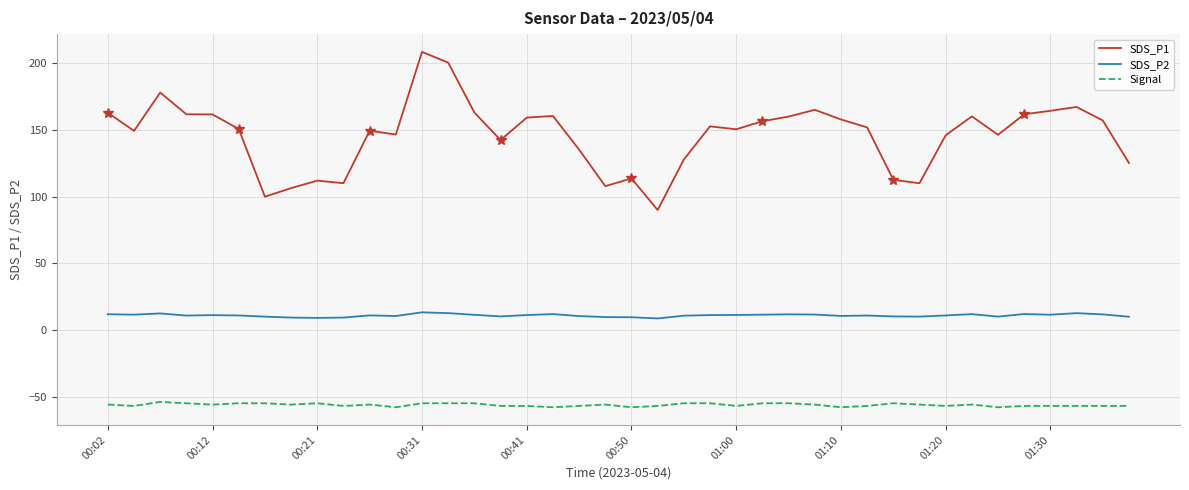

Is it true that SDS_P2 equals 11.2 at 23?

True